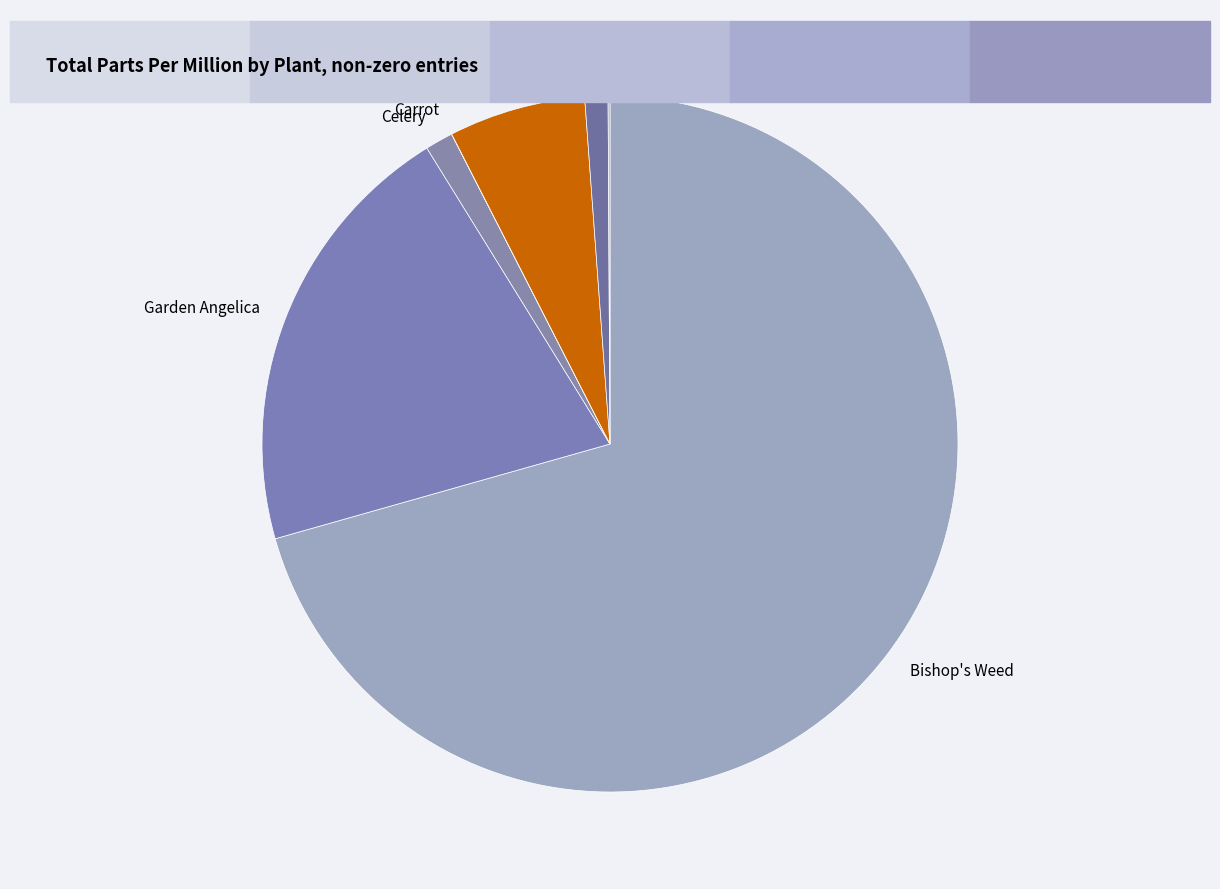

Which slice is the largest?

Bishop's Weed